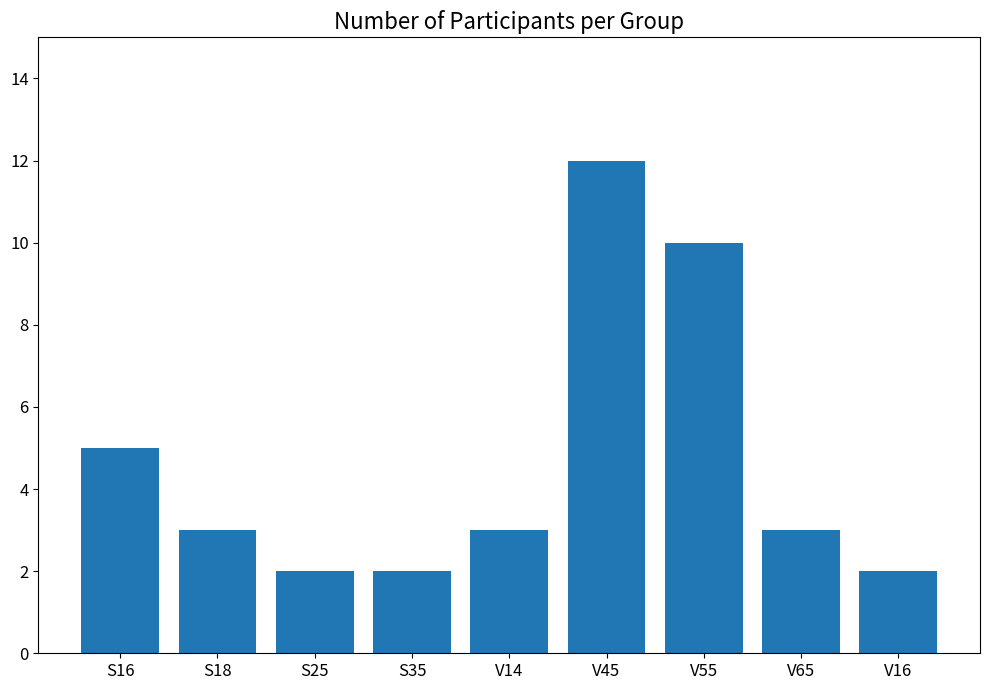

Reading left to right, what are all the values shown in this chart?

S16=5	S18=3	S25=2	S35=2	V14=3	V45=12	V55=10	V65=3	V16=2